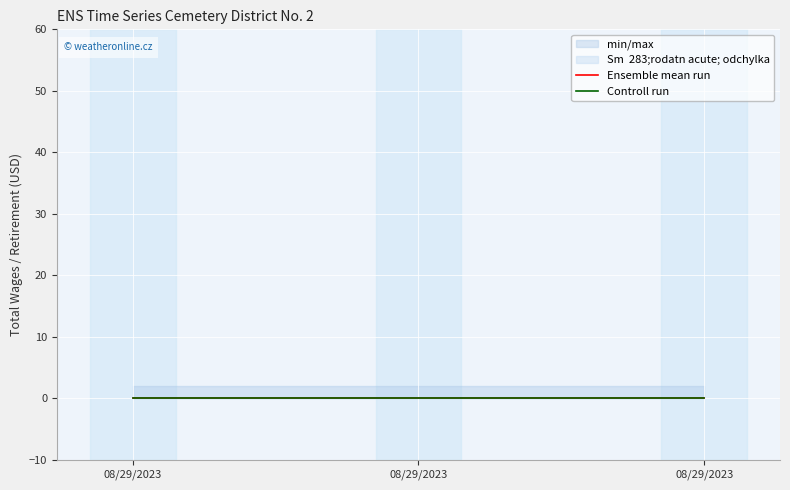

The TotalRetirementAndHealthContribution series shows 0 at 08/29/2023. True or false?

True